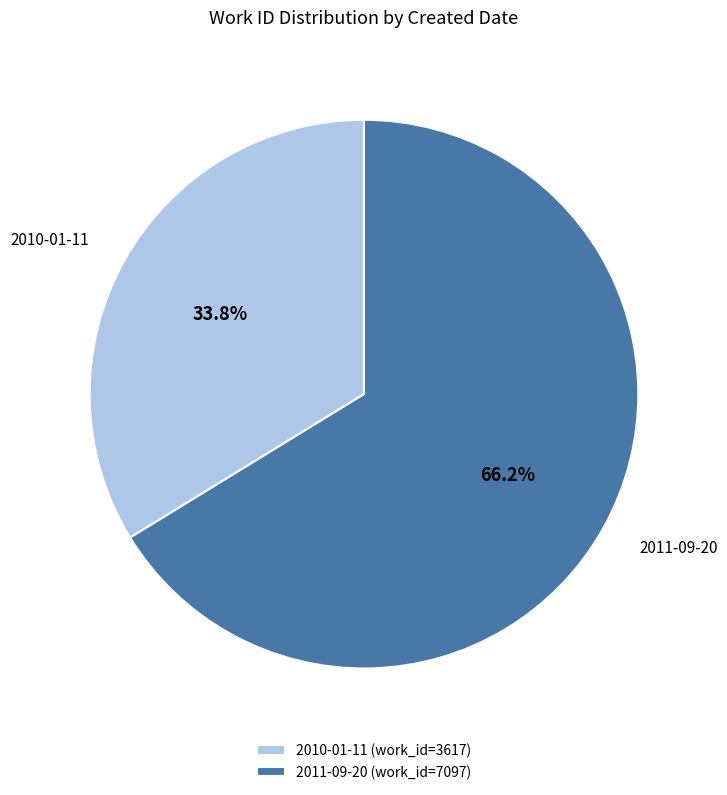

To the nearest percent, what is the difference between the largest and smallest slice percentages?

32%